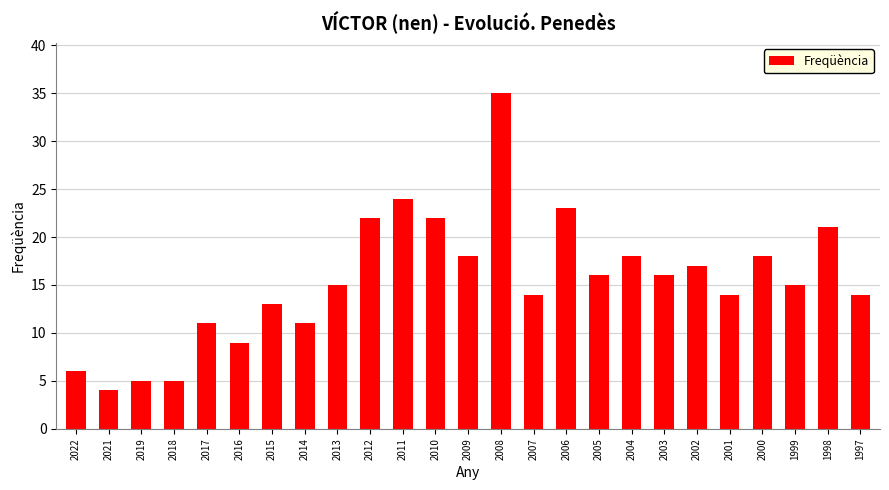

Approximately how many times larger is the value at 2003 compared to 2021?

4.0